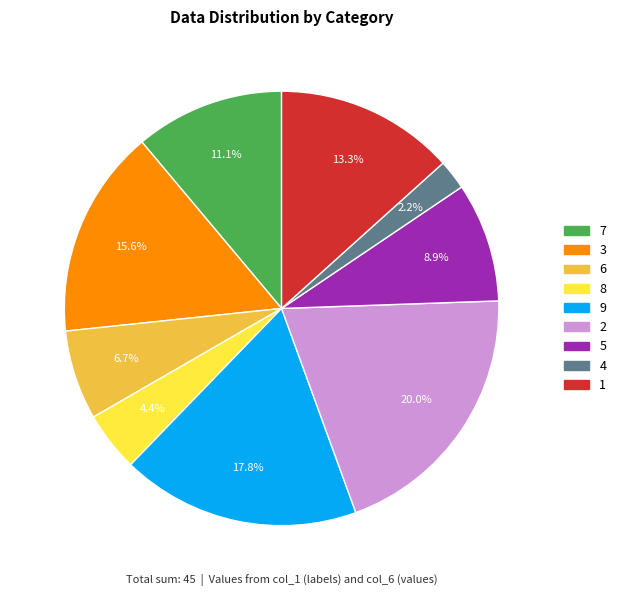

What percentage is the 6 slice, to the nearest percent?

7%